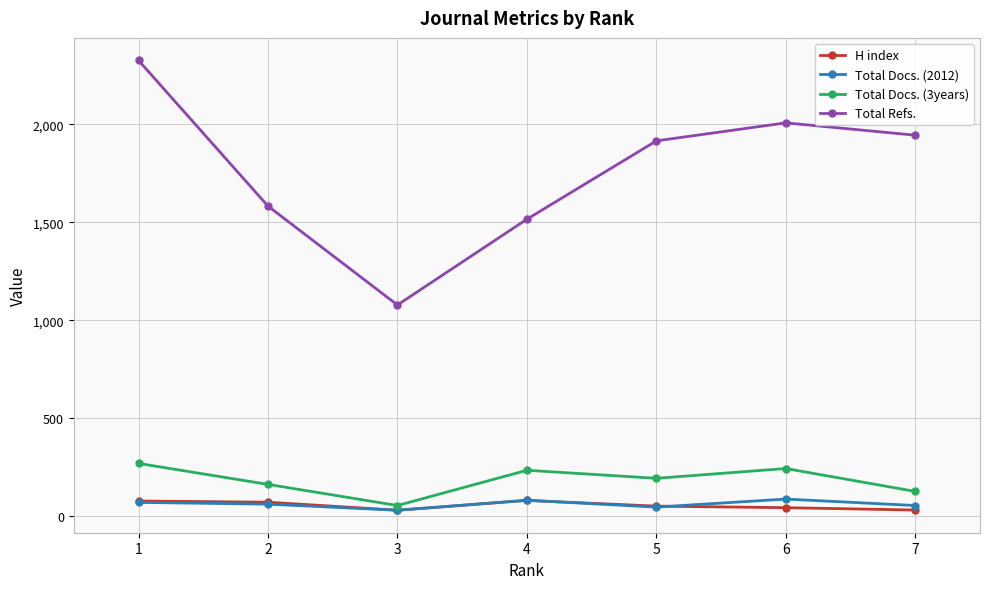

What is the highest value of the H index series?

80